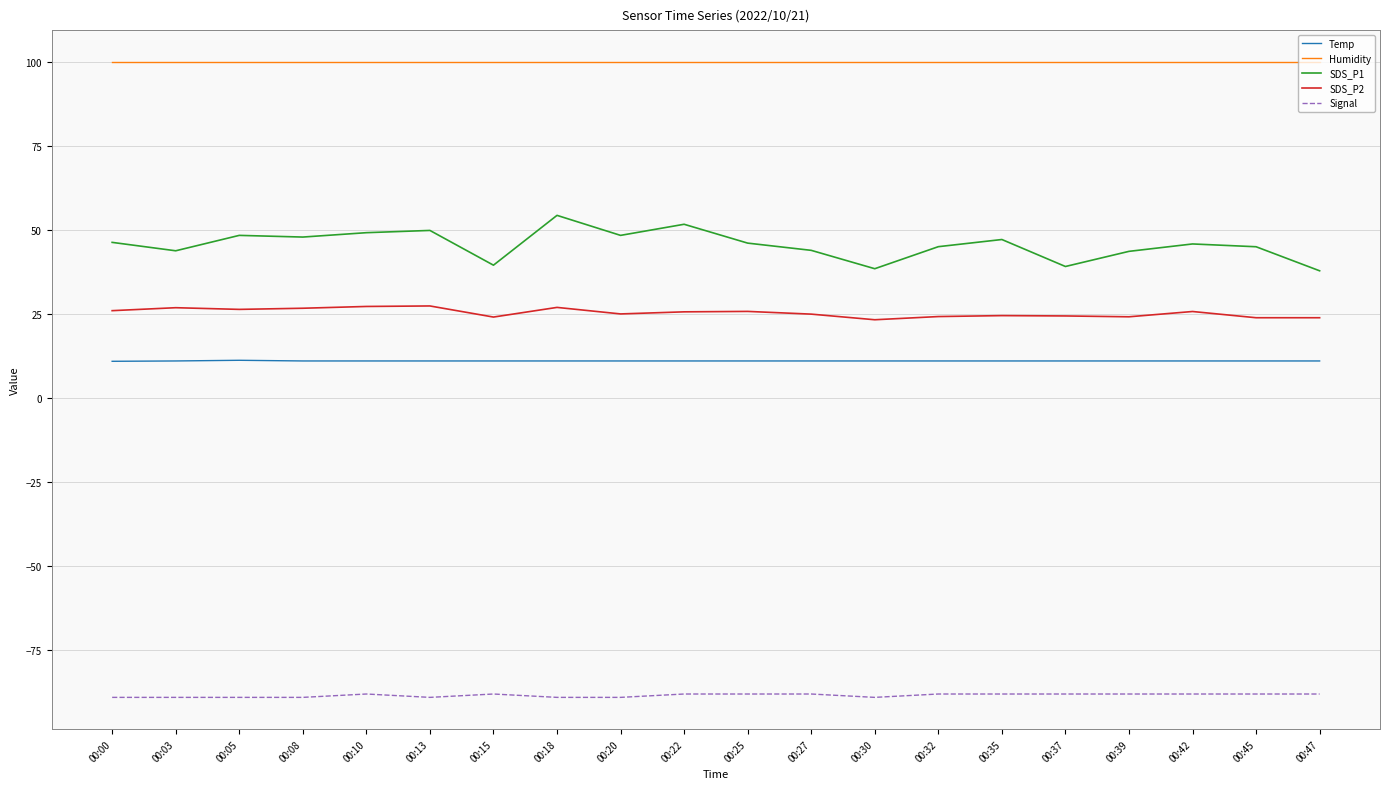

At how many categories does at least one series exceed 90?

20